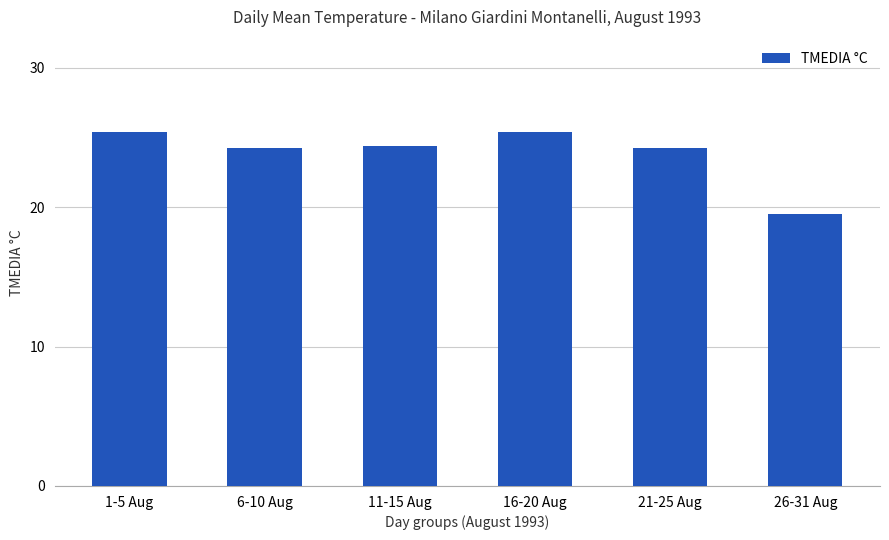

Is it true that the value at 1-5 Aug is 25.4?

True